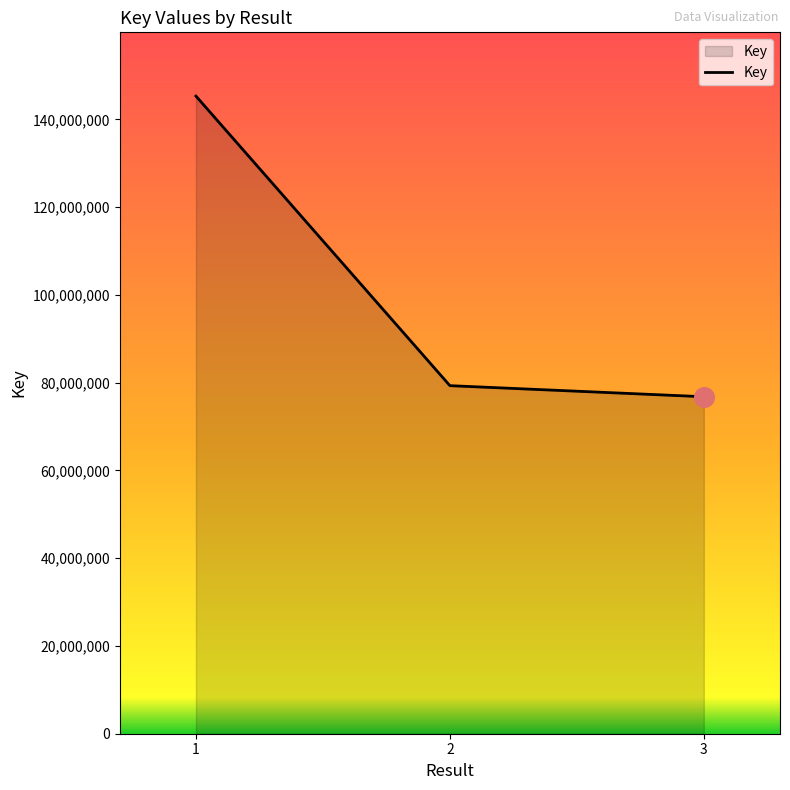

What is the change in value from 1 to 2?

-65989646